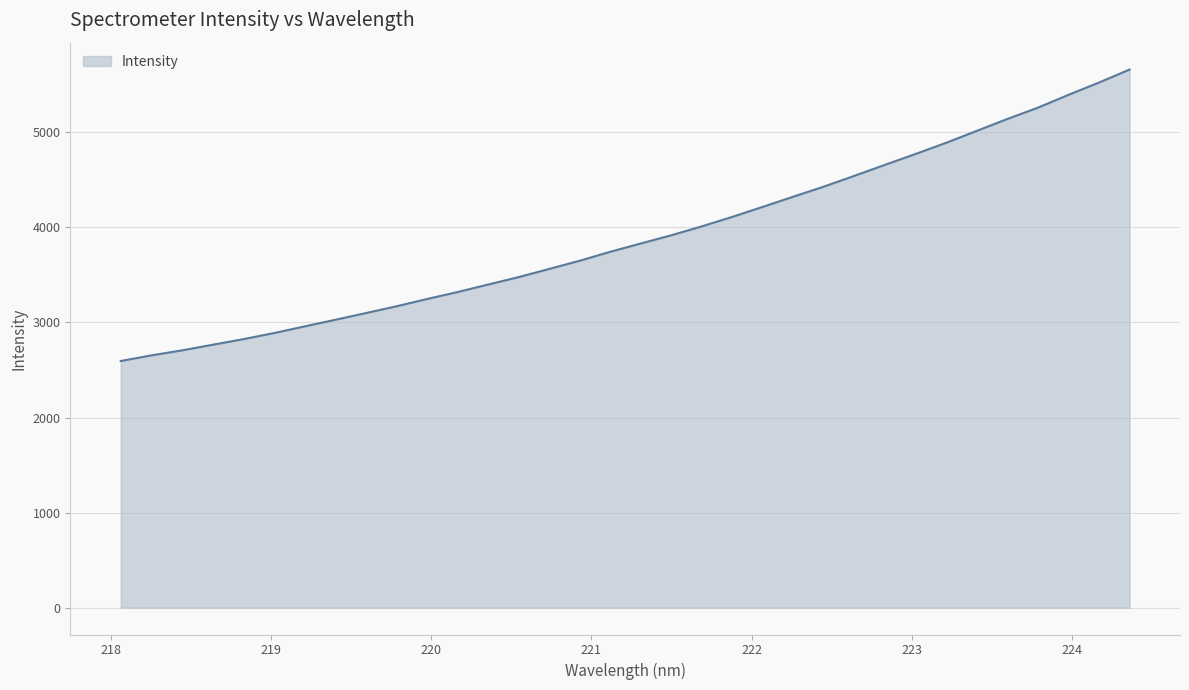

What is the difference between the maximum and minimum values?

3066.4